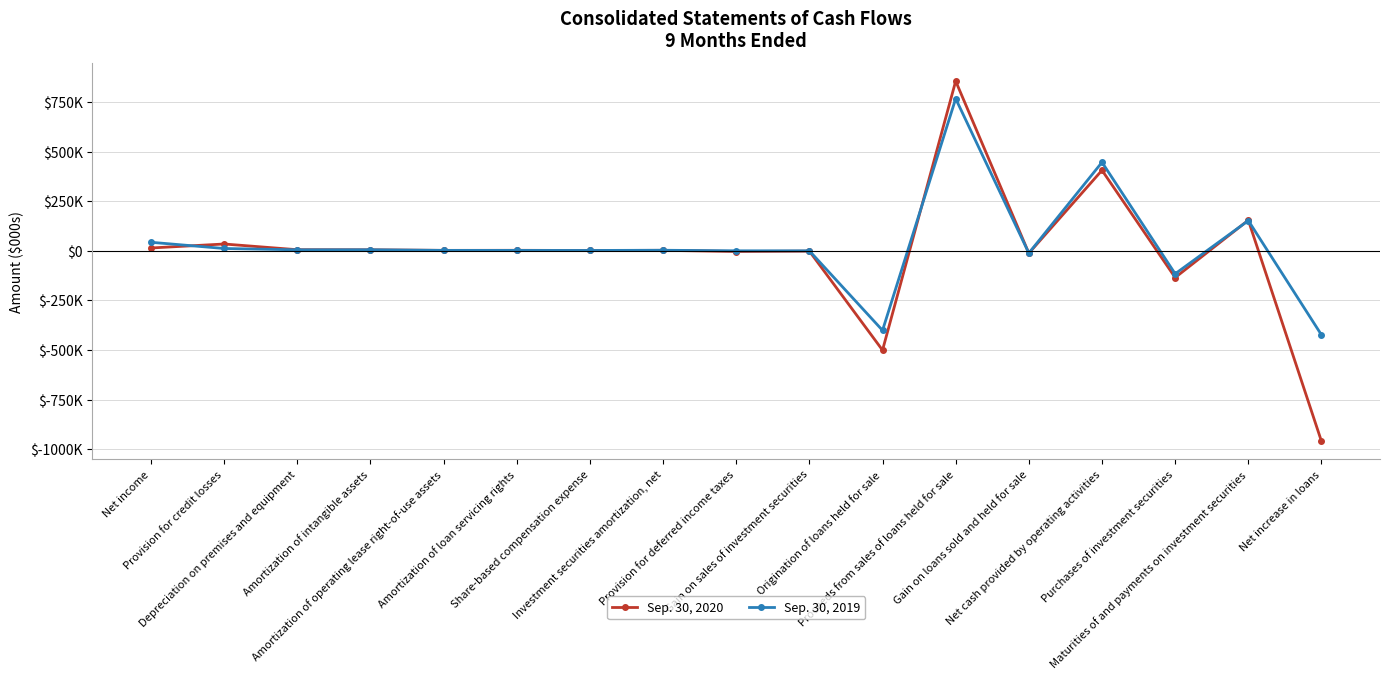

What are all the series names shown in the legend?

Sep. 30, 2020, Sep. 30, 2019